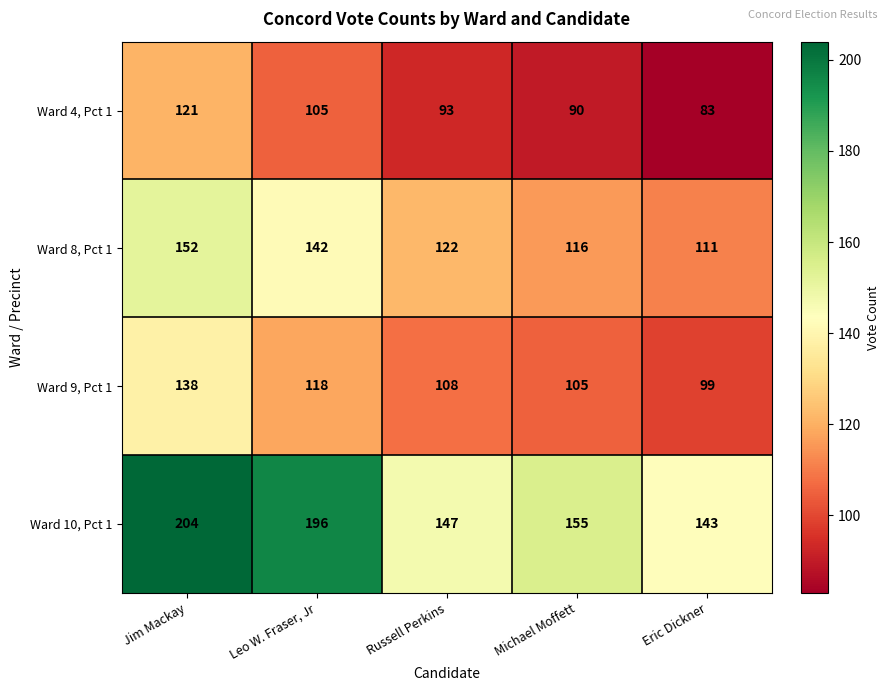

Which category has the highest value across all series?

Jim Mackay